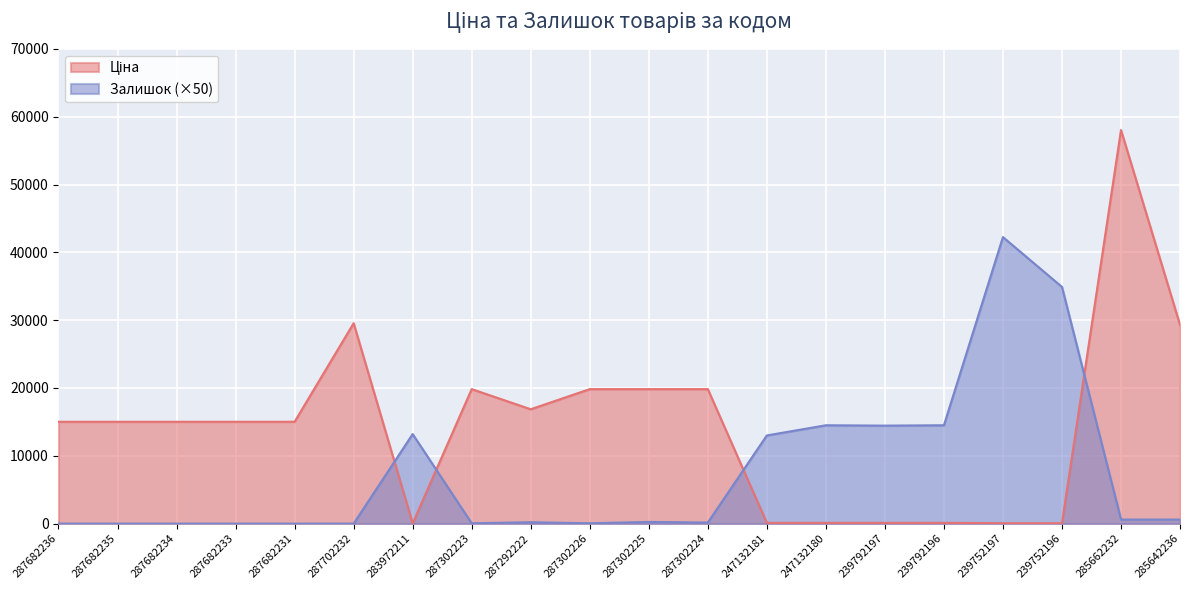

Which series ends up on top after the final intersection of Ціна and Залишок?

Ціна